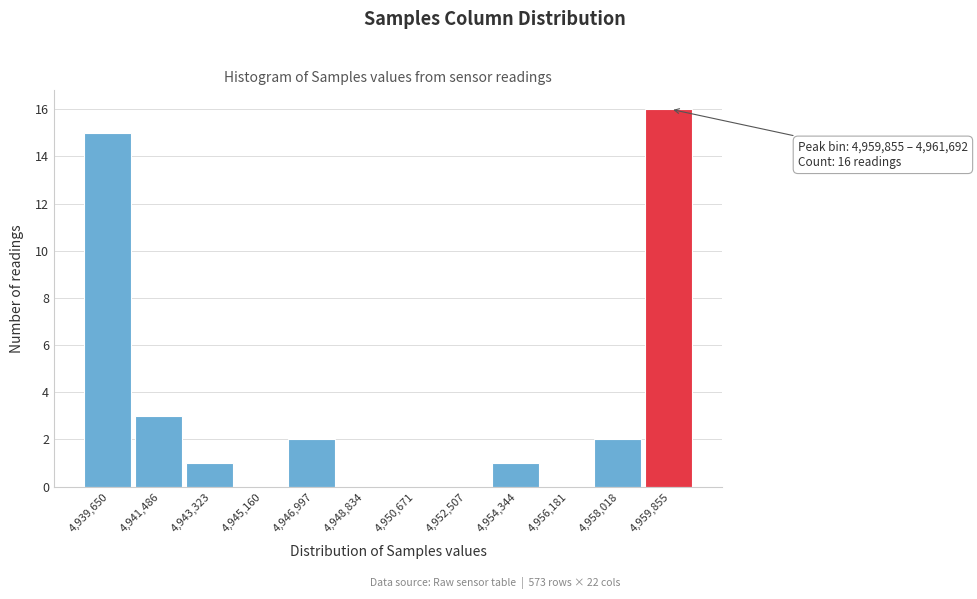

Reading right to left, transcribe all the data shown in this chart.

4,959,855=16	4,958,018=2	4,956,181=0	4,954,344=1	4,952,507=0	4,950,671=0	4,948,834=0	4,946,997=2	4,945,160=0	4,943,323=1	4,941,486=3	4,939,650=15